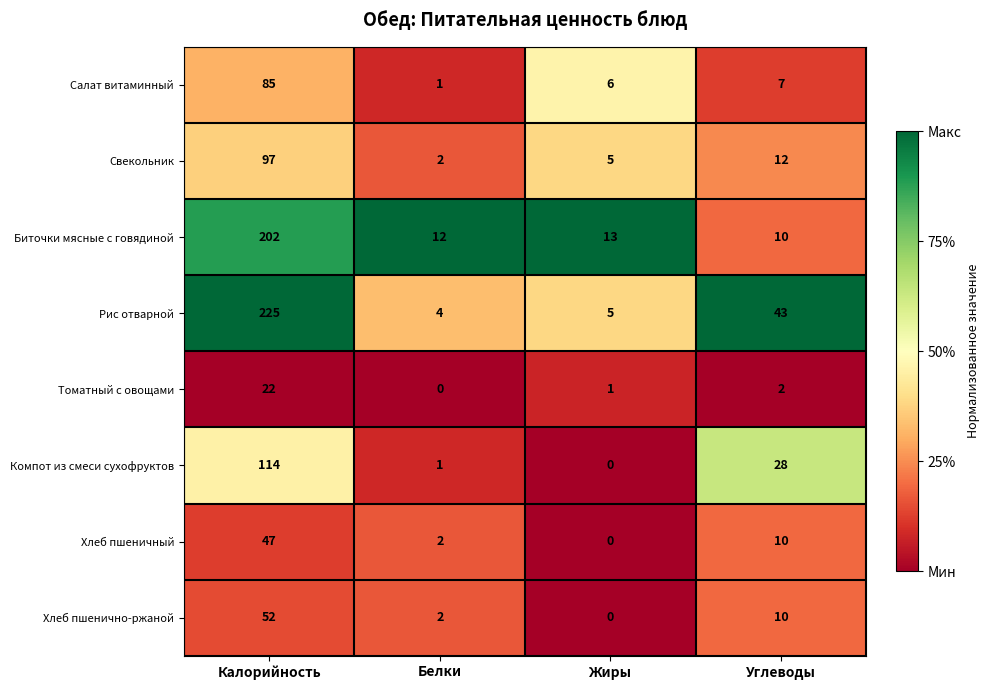

Rank the categories by Свекольник value from lowest to highest.

Белки, Жиры, Углеводы, Калорийность